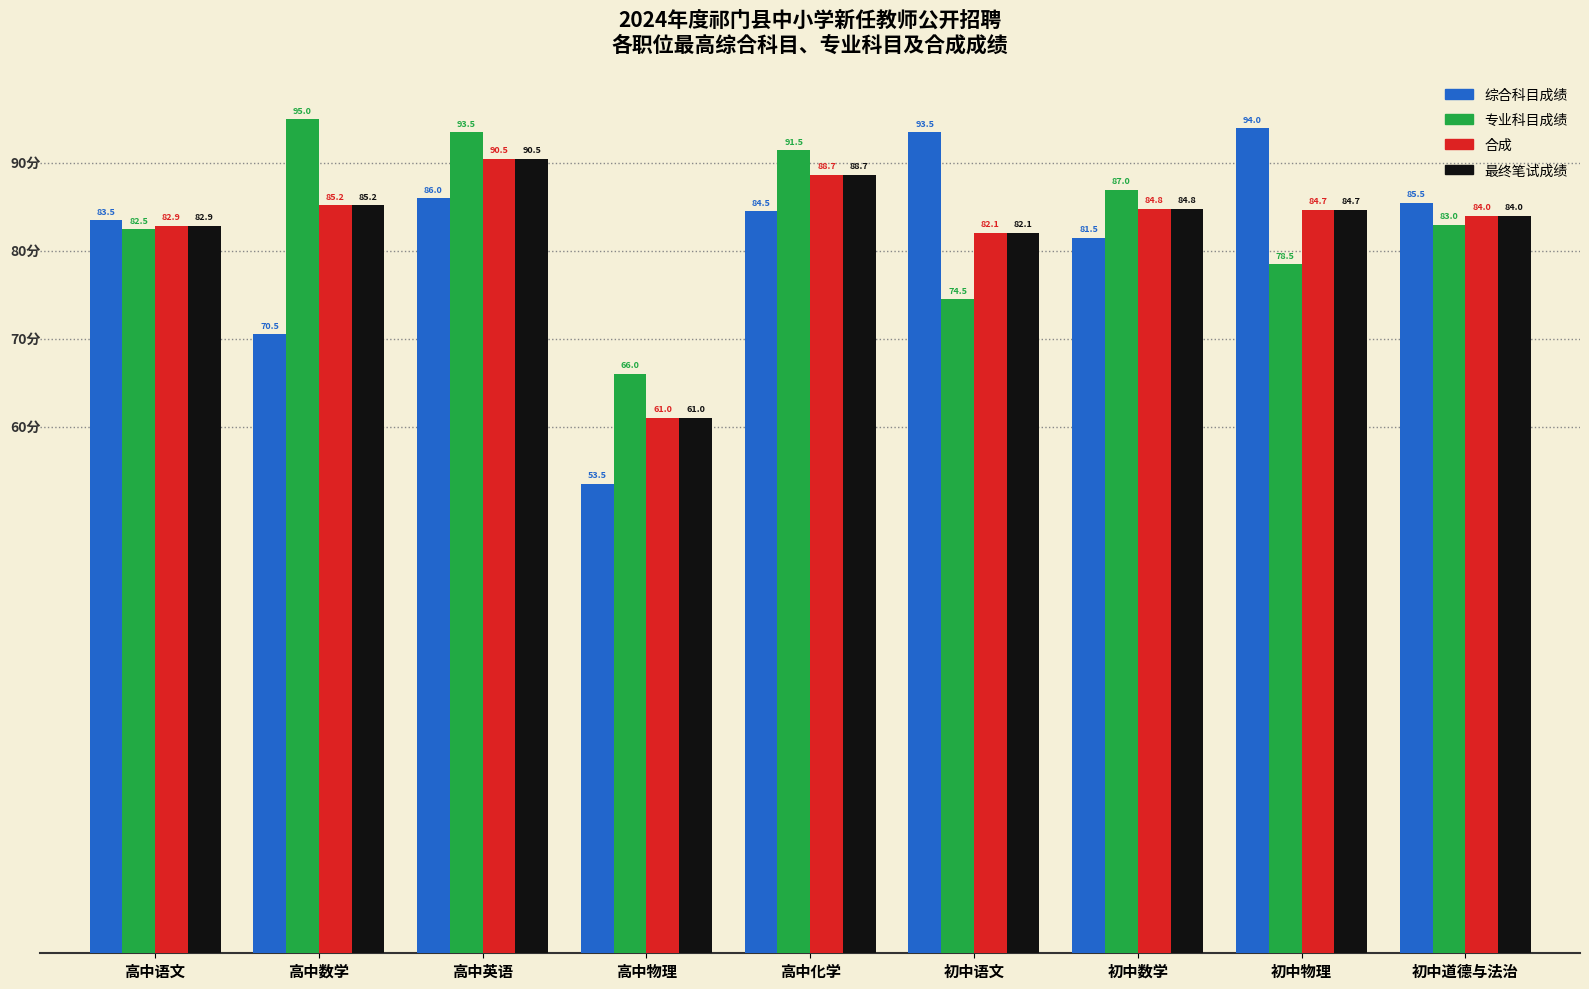

What is the average value of the 合成 series?

82.7